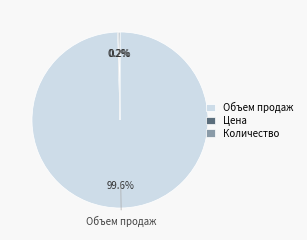

Which slice represents more than half of the pie?

Объем продаж